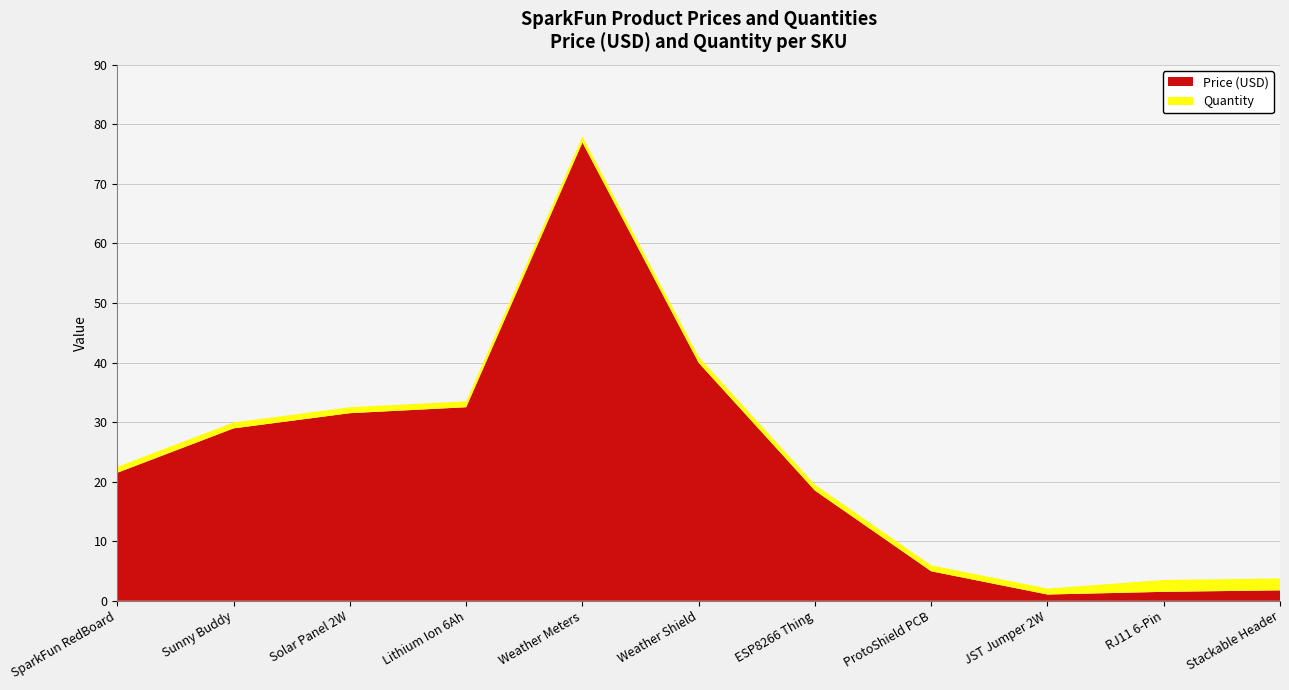

Reading right to left, extract all data points from this chart.

Price (USD): 1.8	1.5	1.1	5.0	18.5	40.0	77.0	32.5	31.5	28.9	21.5
Quantity: 2.0	2.0	1.0	1.0	1.0	1.0	1.0	1.0	1.0	1.0	1.0